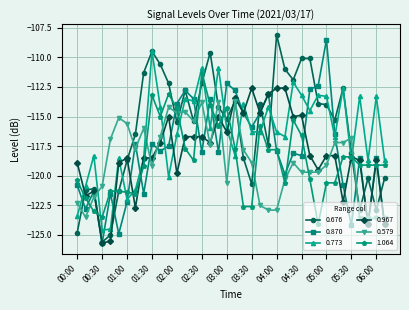

What is the smallest value displayed?

-125.7